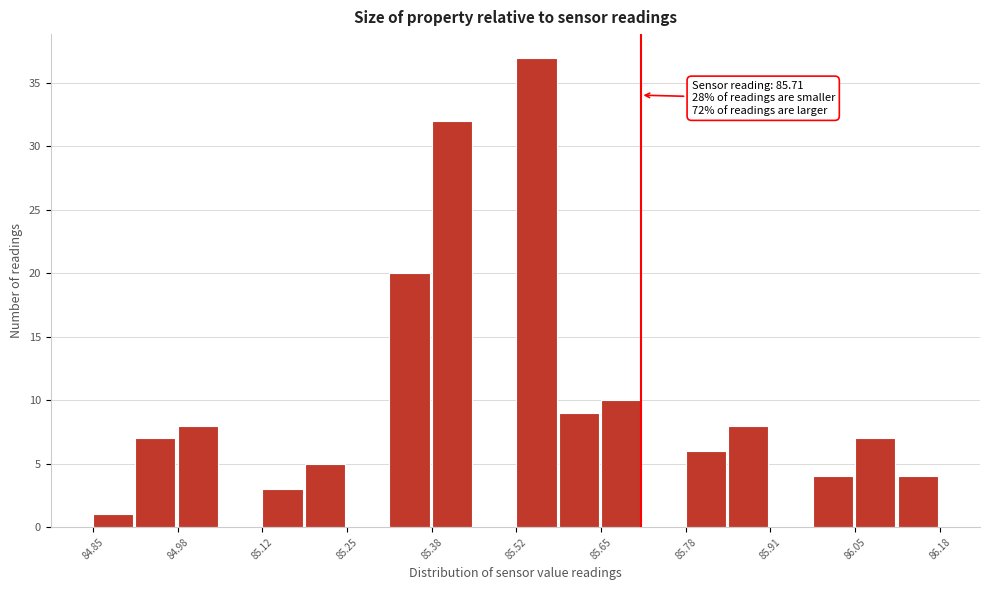

Read against the x-axis, roughly where is the centre of the tallest bar?

85.54